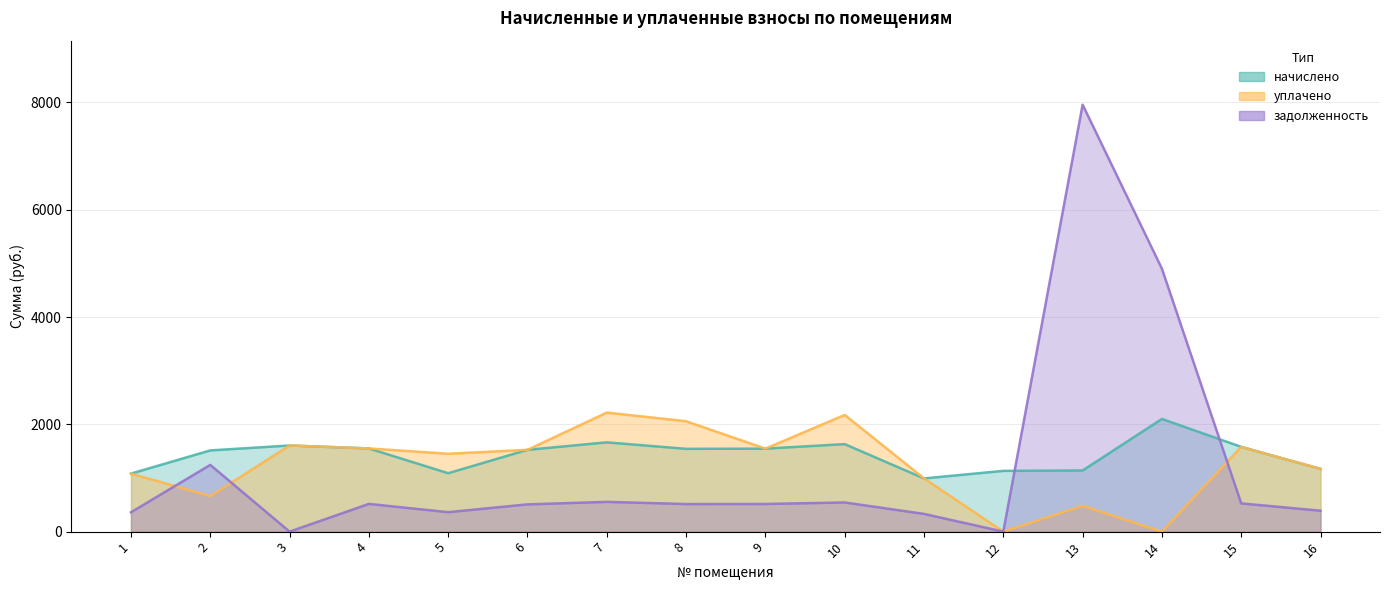

Where is начислено nearest to the value 1546?

9